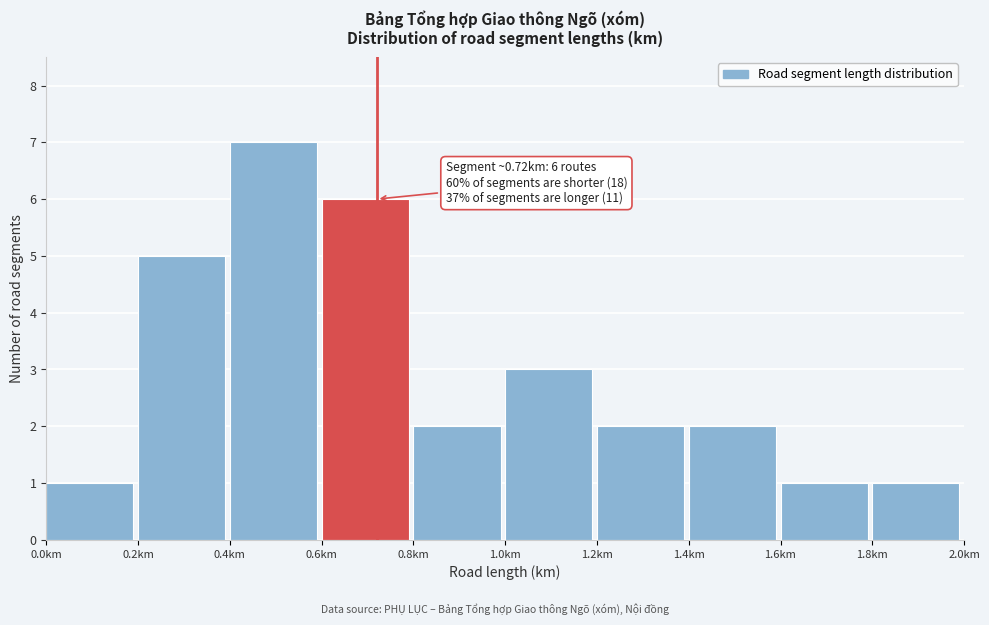

Which range on the x-axis has the tallest bar?

0.4 to 0.6